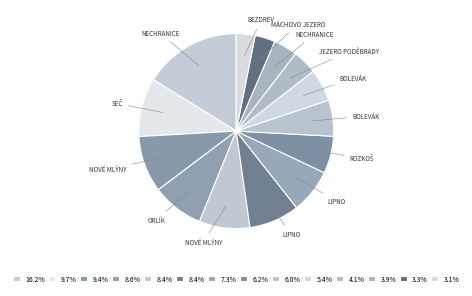

How many segments does this pie chart have?

14